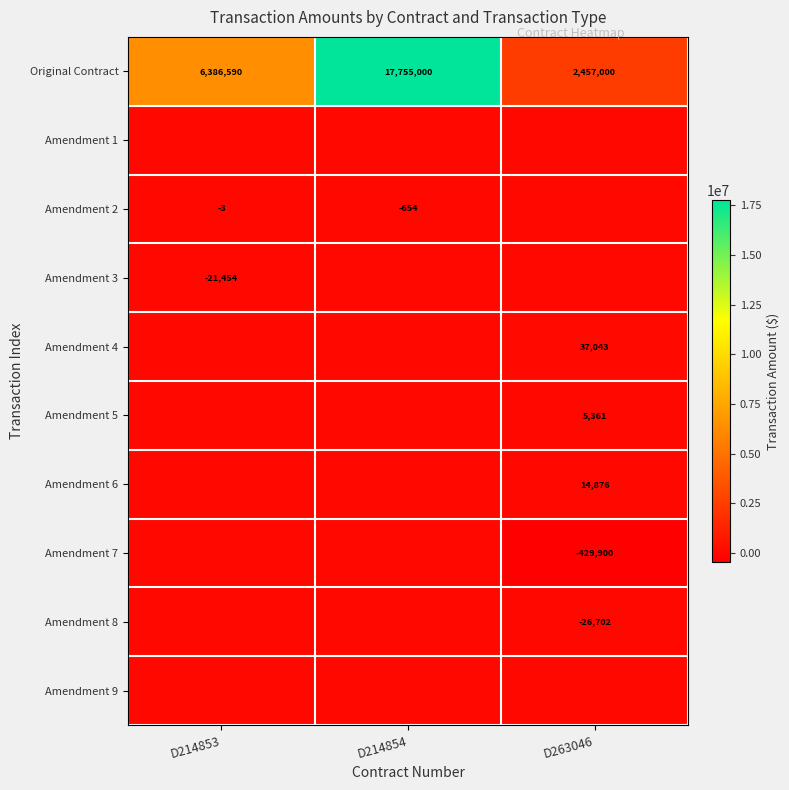

Is it true that Amendment 4 equals 54328 at D263046?

False